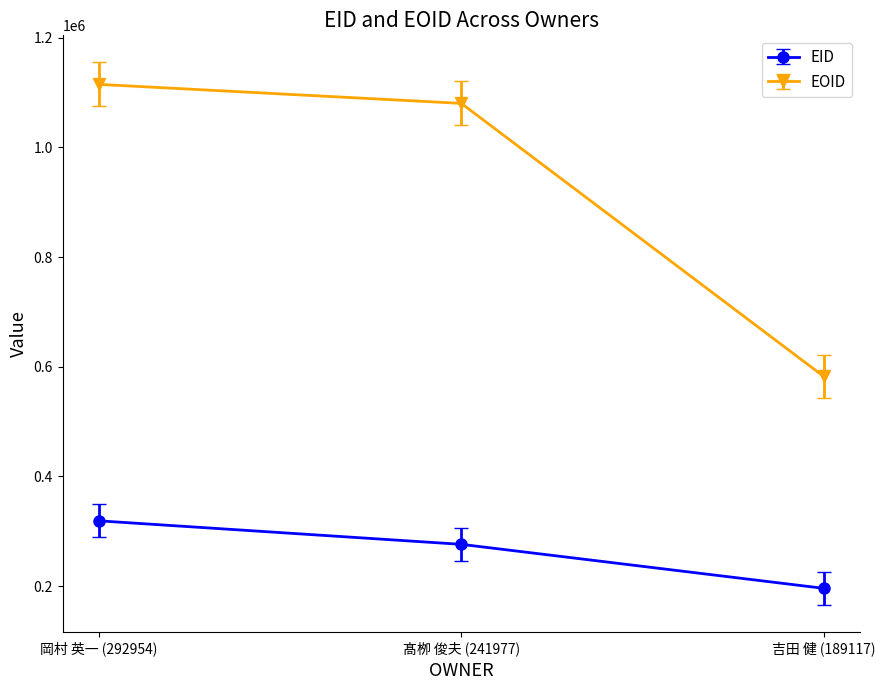

At which category is the sum across all series the highest?

岡村 英一 (292954)